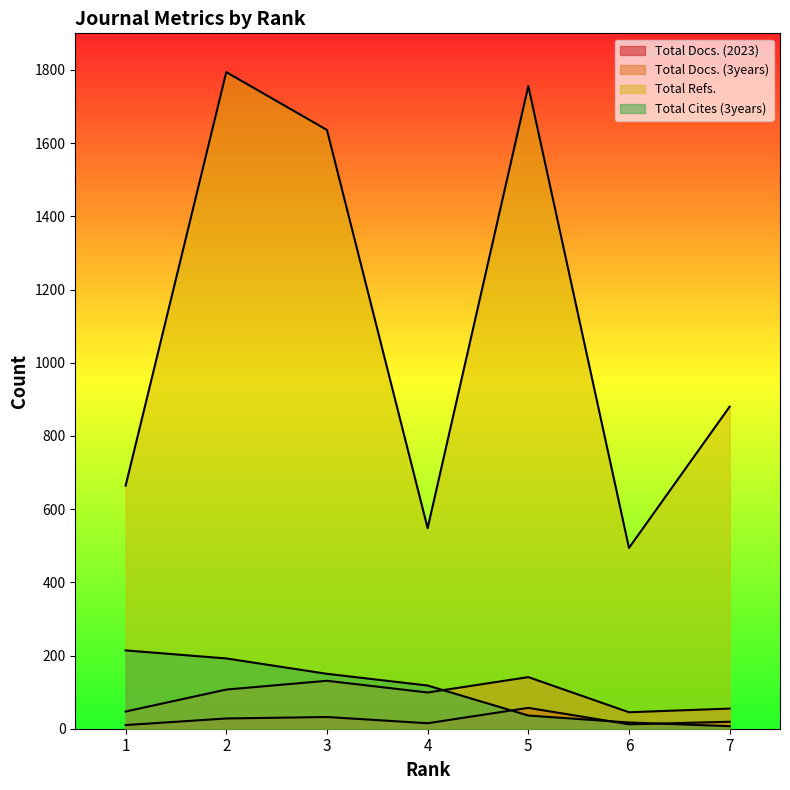

The Total Docs. (2023) series shows 10 at 1. True or false?

True